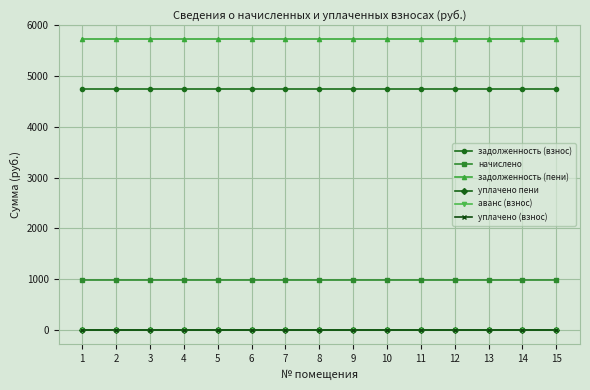

What is the value of the задолженность (пени) point at the 2nd from the left?

5725.5